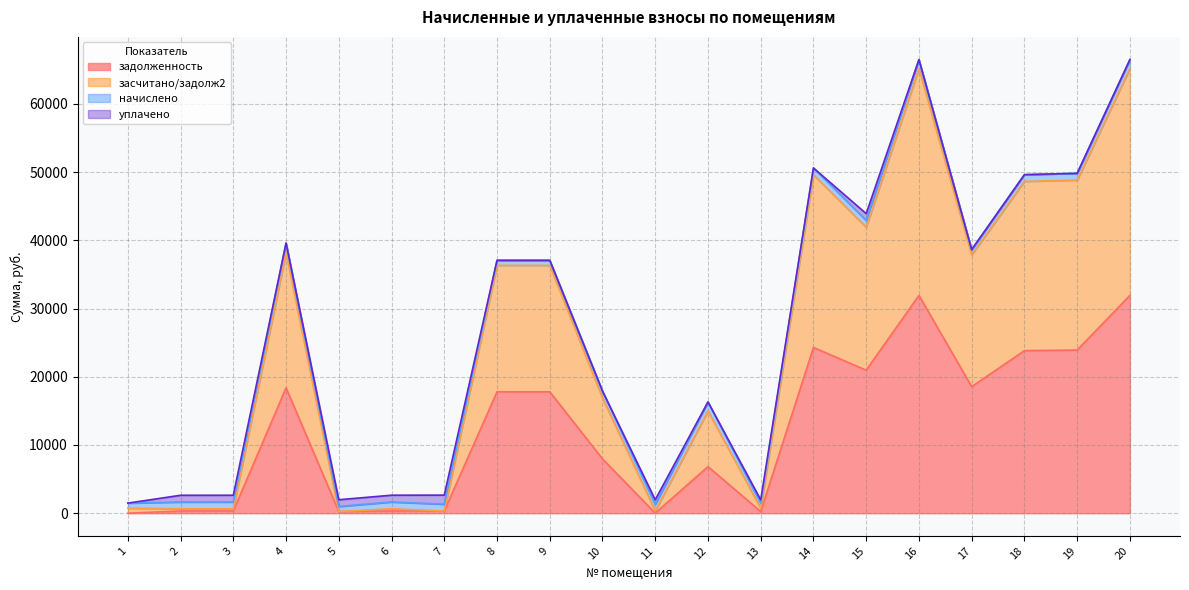

What is the highest value of the задолженность series?

31925.8